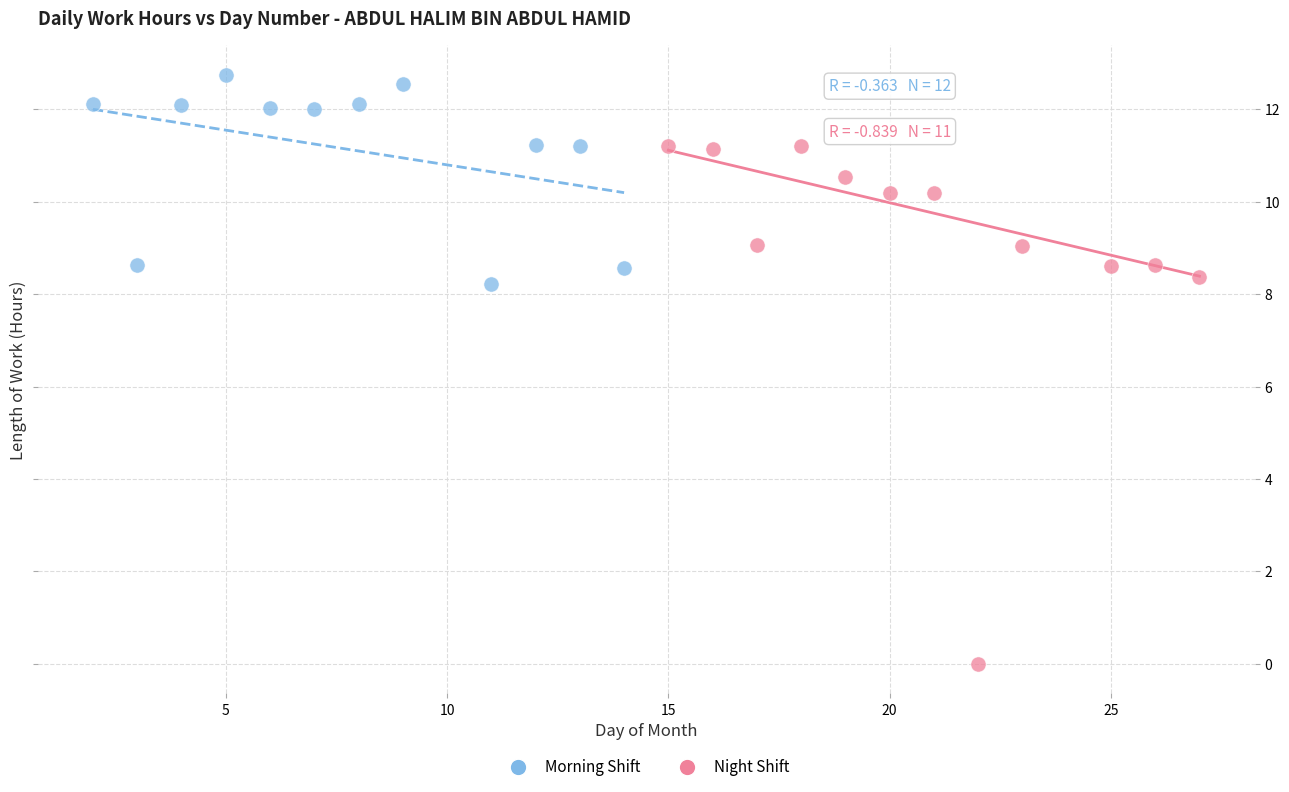

Which series contains the lowest Y value?

Night Shift